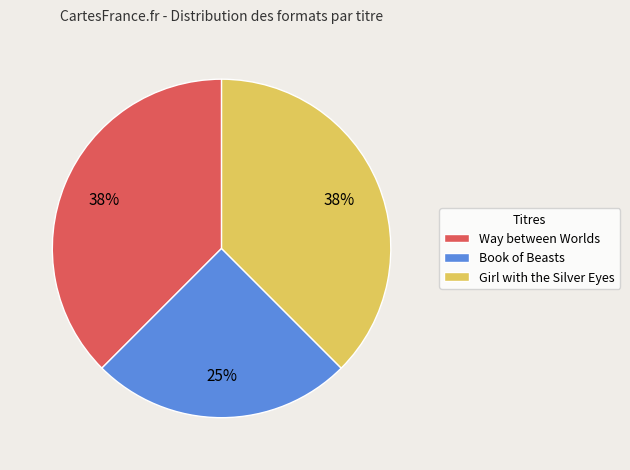

Is there any slice that represents more than half of the pie?

No